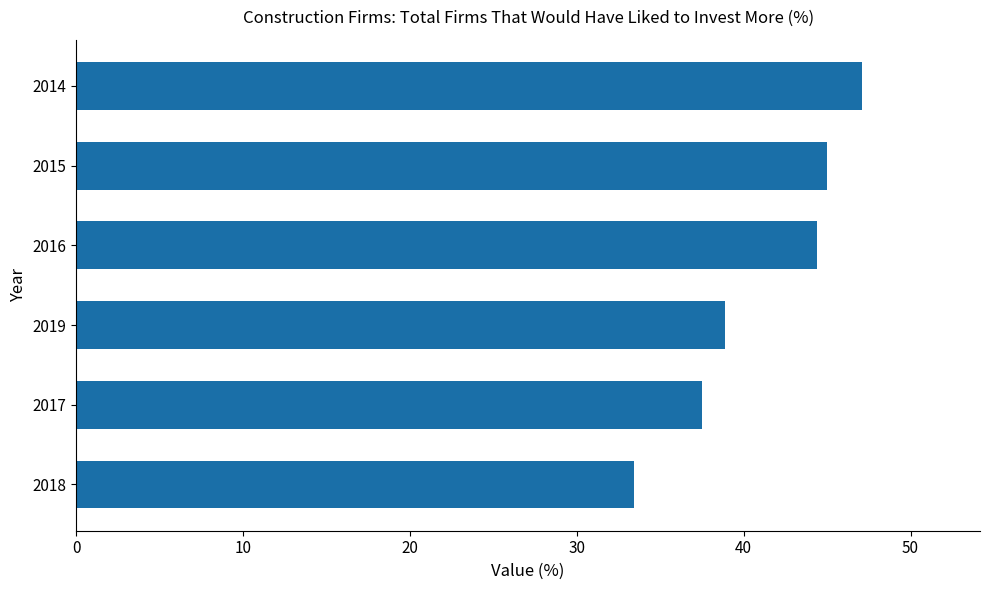

How many series are shown in this chart?

1